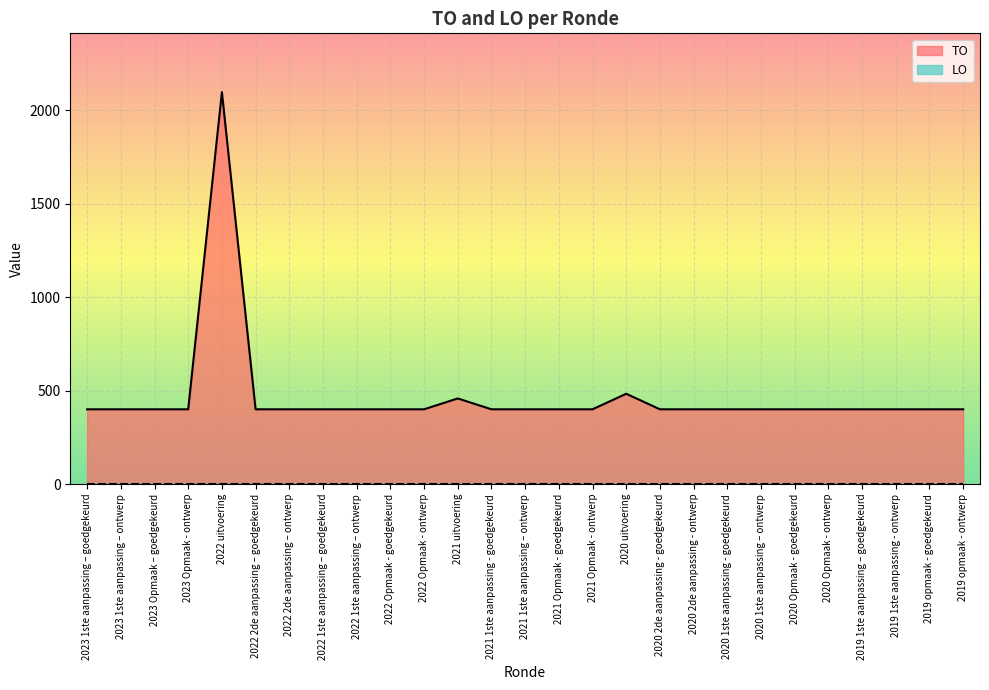

The value at 2019 opmaak - ontwerp is 400. True or false?

True